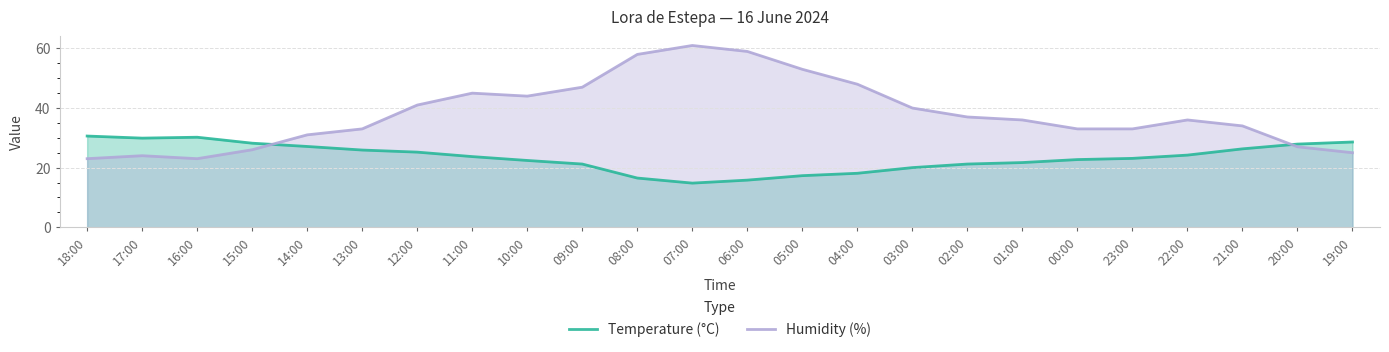

True or false: Humidity (%) has a value of 57.5 at 01:00.

False